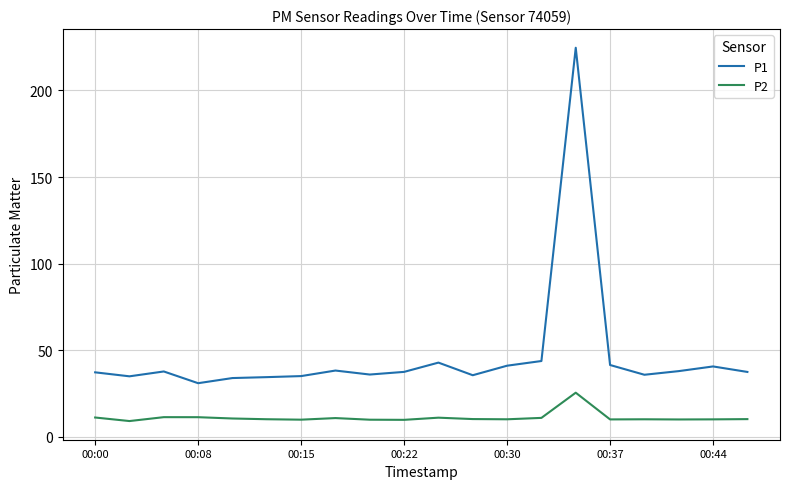

What is the maximum value for P2?

25.5